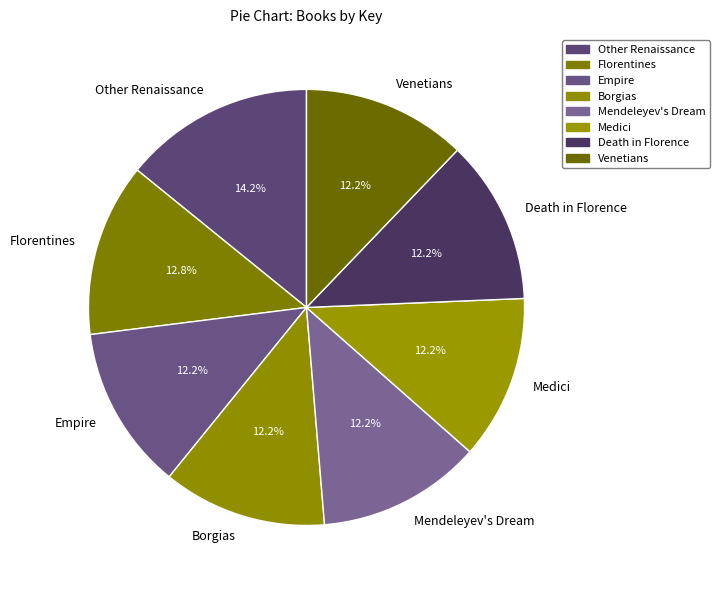

True or false: Other Renaissance accounts for 14% of the total.

True